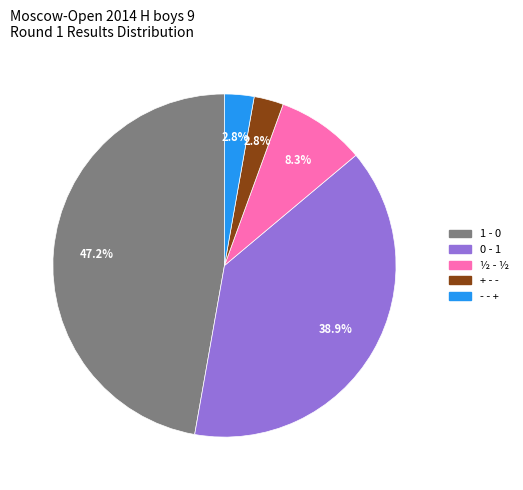

What percentage is NOT represented by ½ - ½?

91.7%